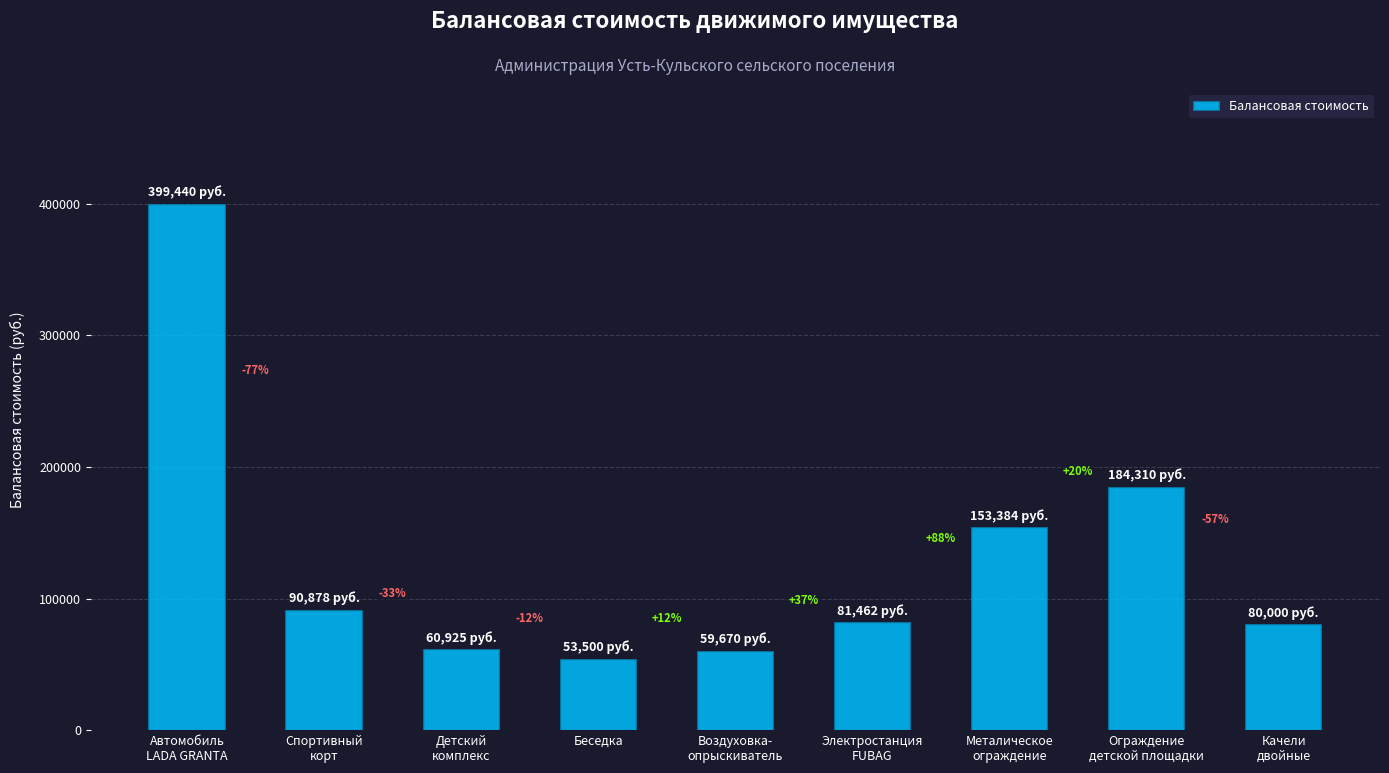

How many bars are there in total?

9